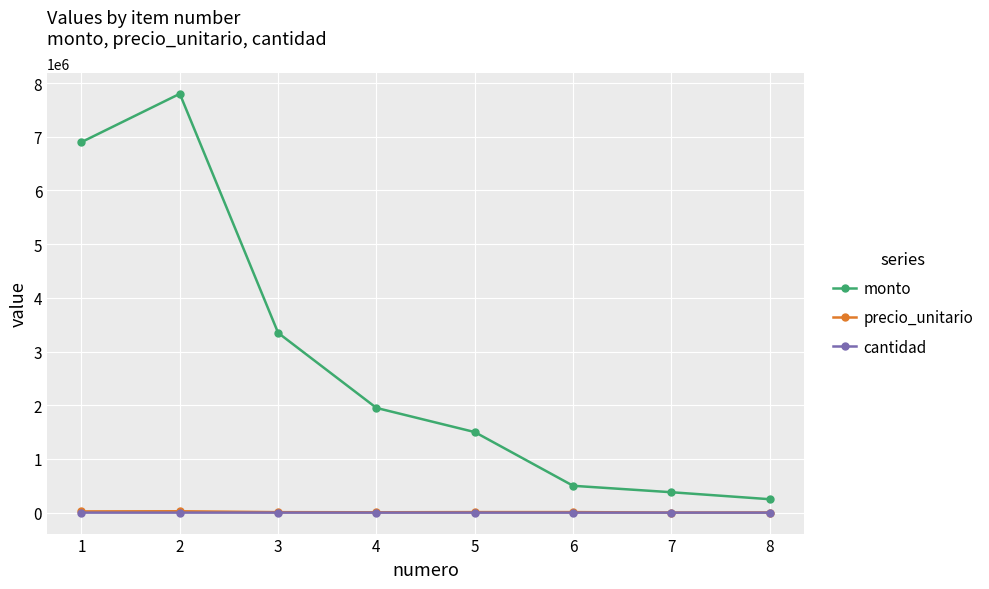

Count the number of data series in this chart.

3